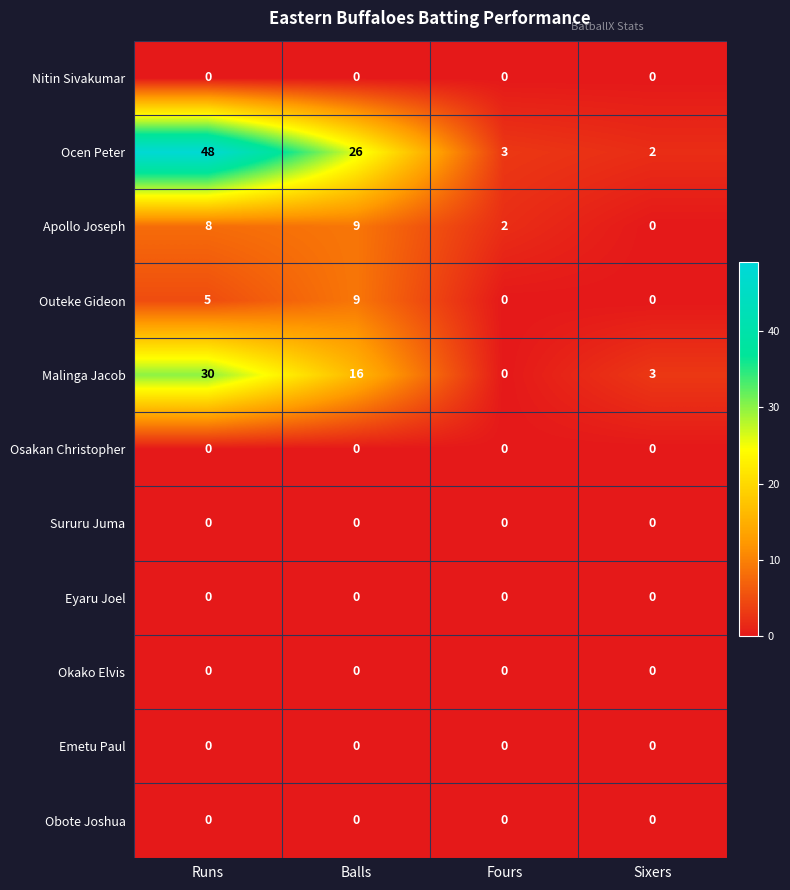

Which label corresponds to the largest value in the chart?

Runs